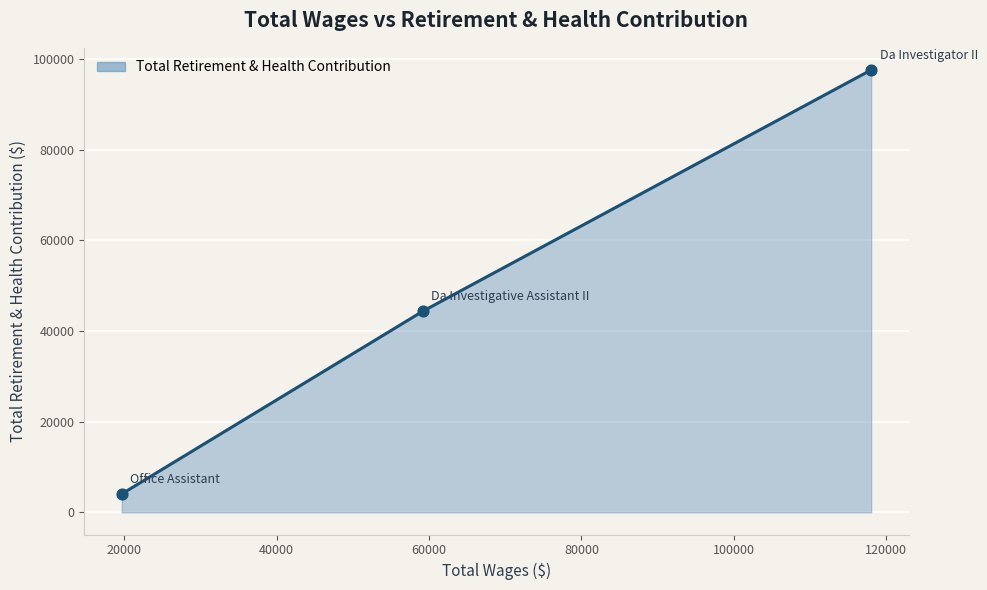

What is the sum of all values?

146116